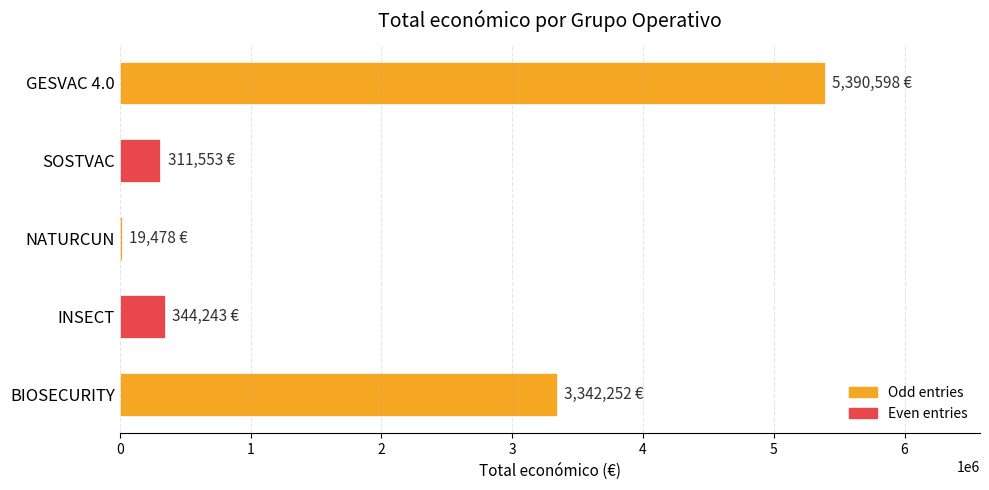

Which category has the highest value across all series?

GESVAC 4.0